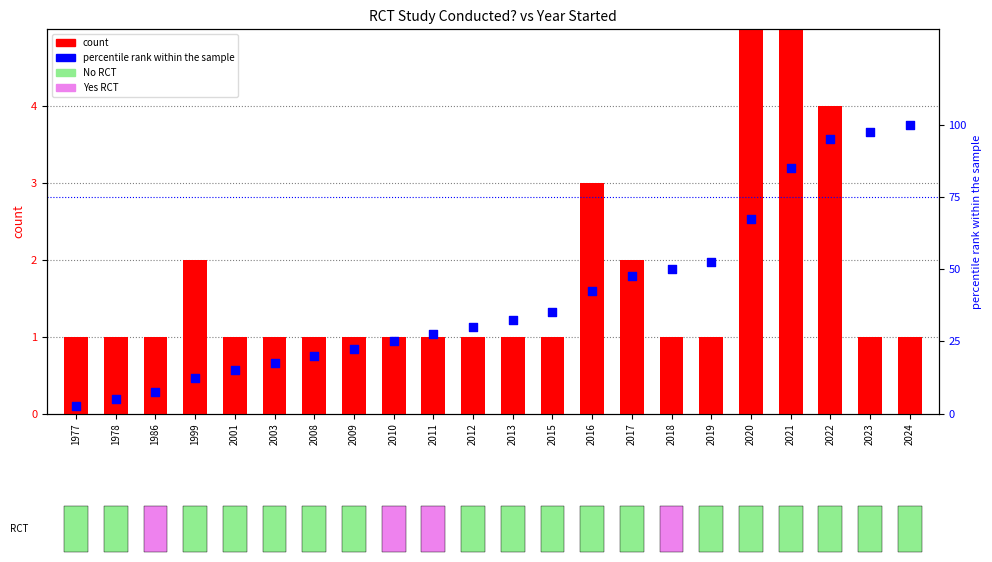

Which series has the largest total across all categories?

percentile rank within the sample